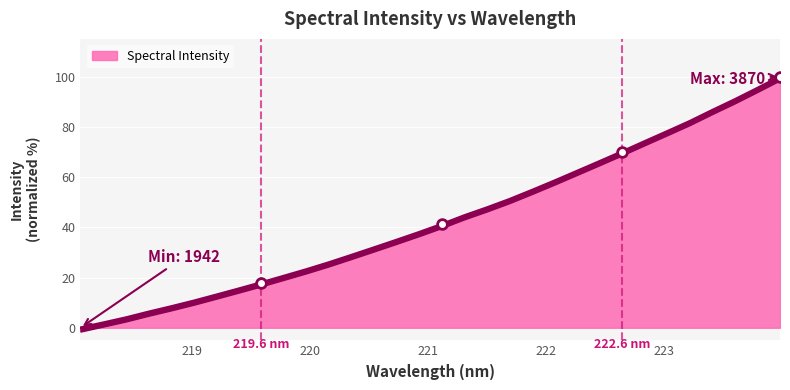

What is the change in value from 220.3533 to 221.6902?

+22.2